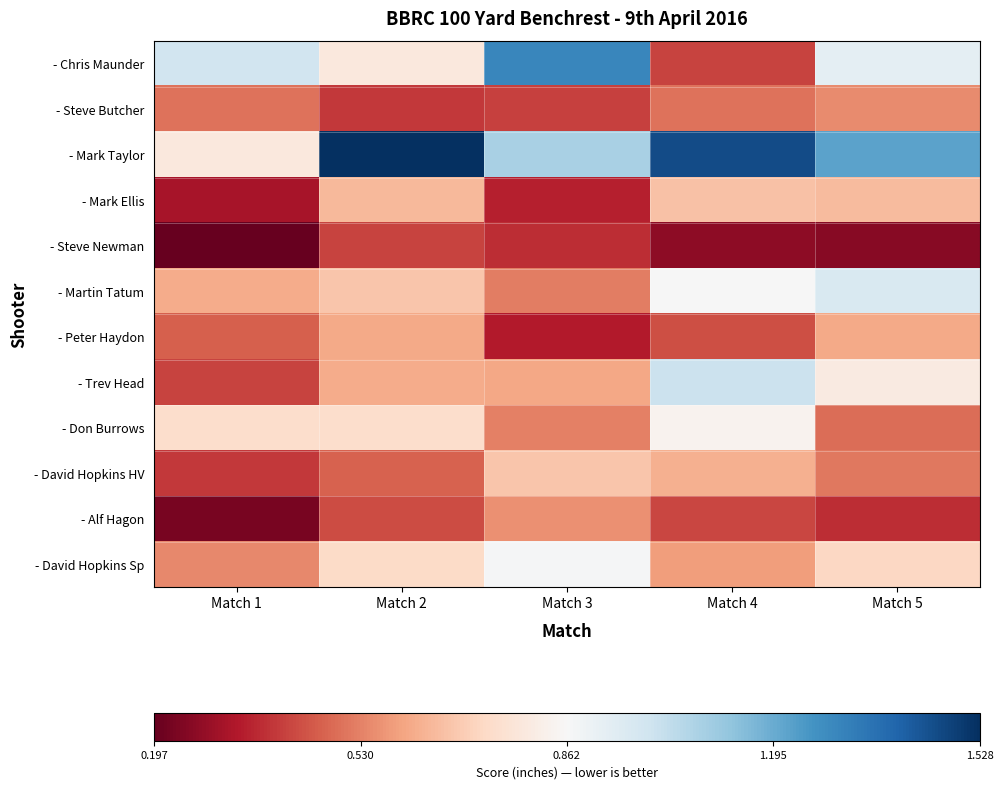

Reading right to left, transcribe all the data shown in this chart.

- Chris Maunder: Match 5=0.9	Match 4=0.4	Match 3=1.3	Match 2=0.8	Match 1=1.0
- Steve Butcher: Match 5=0.5	Match 4=0.5	Match 3=0.4	Match 2=0.4	Match 1=0.5
- Mark Taylor: Match 5=1.2	Match 4=1.5	Match 3=1.1	Match 2=1.5	Match 1=0.8
- Mark Ellis: Match 5=0.7	Match 4=0.7	Match 3=0.3	Match 2=0.6	Match 1=0.3
- Steve Newman: Match 5=0.3	Match 4=0.3	Match 3=0.4	Match 2=0.4	Match 1=0.2
- Martin Tatum: Match 5=1.0	Match 4=0.9	Match 3=0.5	Match 2=0.7	Match 1=0.6
- Peter Haydon: Match 5=0.6	Match 4=0.4	Match 3=0.3	Match 2=0.6	Match 1=0.5
- Trev Head: Match 5=0.8	Match 4=1.0	Match 3=0.6	Match 2=0.6	Match 1=0.4
- Don Burrows: Match 5=0.5	Match 4=0.8	Match 3=0.5	Match 2=0.7	Match 1=0.7
- David Hopkins HV: Match 5=0.5	Match 4=0.6	Match 3=0.7	Match 2=0.5	Match 1=0.4
- Alf Hagon: Match 5=0.4	Match 4=0.4	Match 3=0.6	Match 2=0.4	Match 1=0.2
- David Hopkins Sp: Match 5=0.7	Match 4=0.6	Match 3=0.9	Match 2=0.7	Match 1=0.5